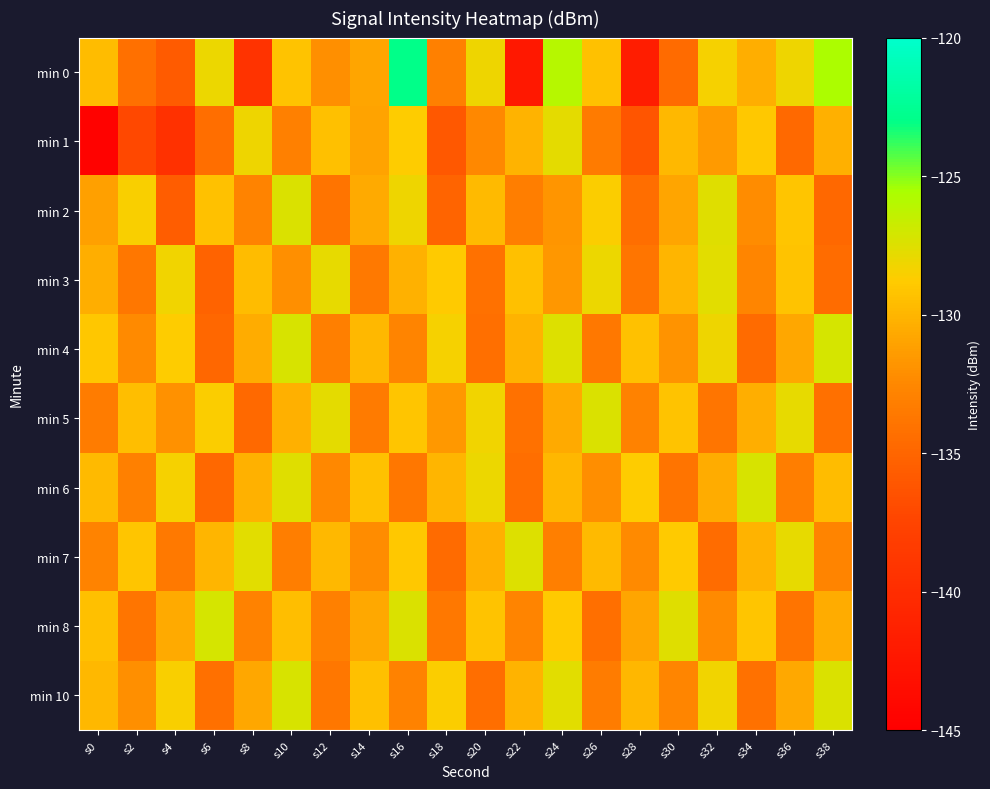

What is the spread (max minus min) of values at s10?

5.9